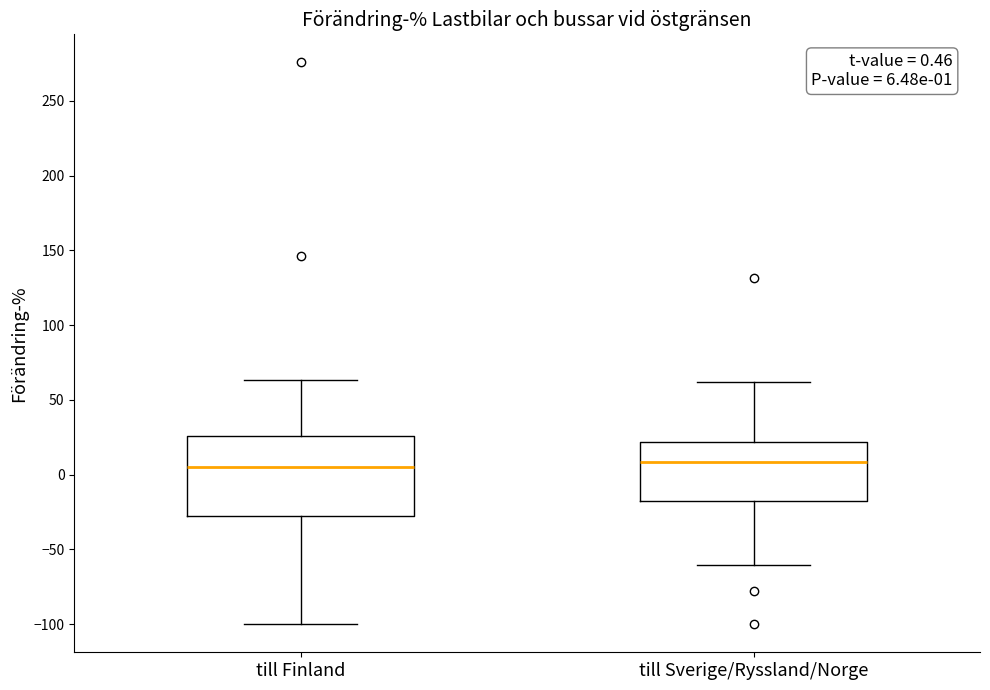

Which box is the tallest, from its lower edge to its upper edge?

till Finland